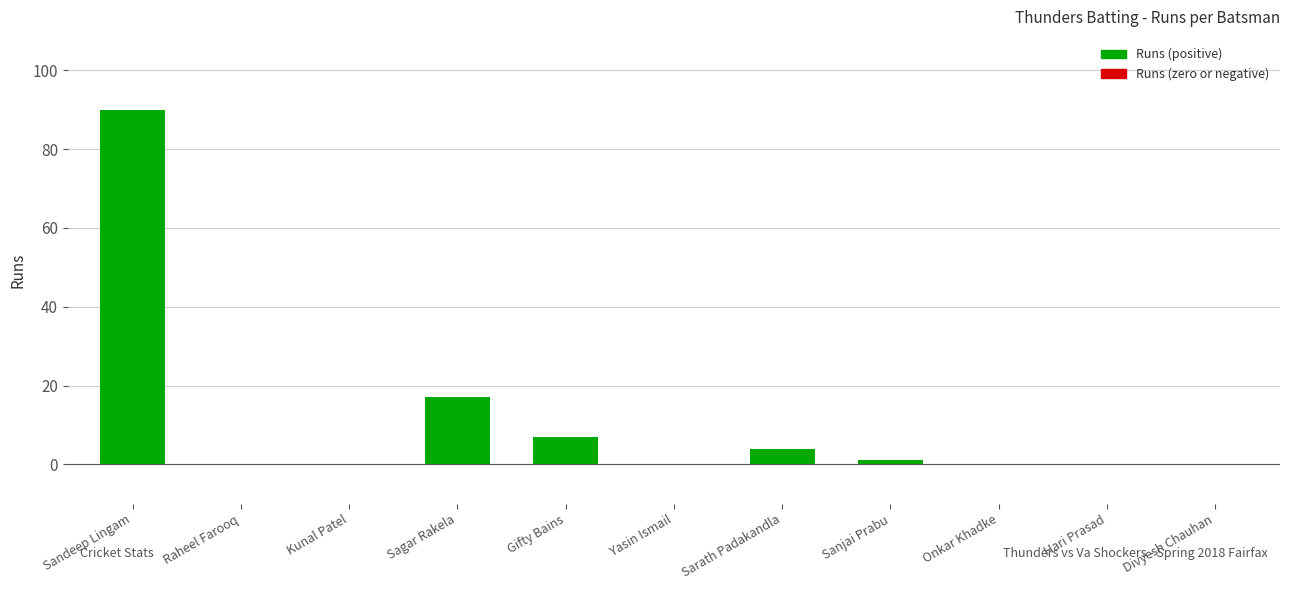

Reading right to left, what are all the values shown in this chart?

0	0	0	1	4	0	7	17	0	0	90